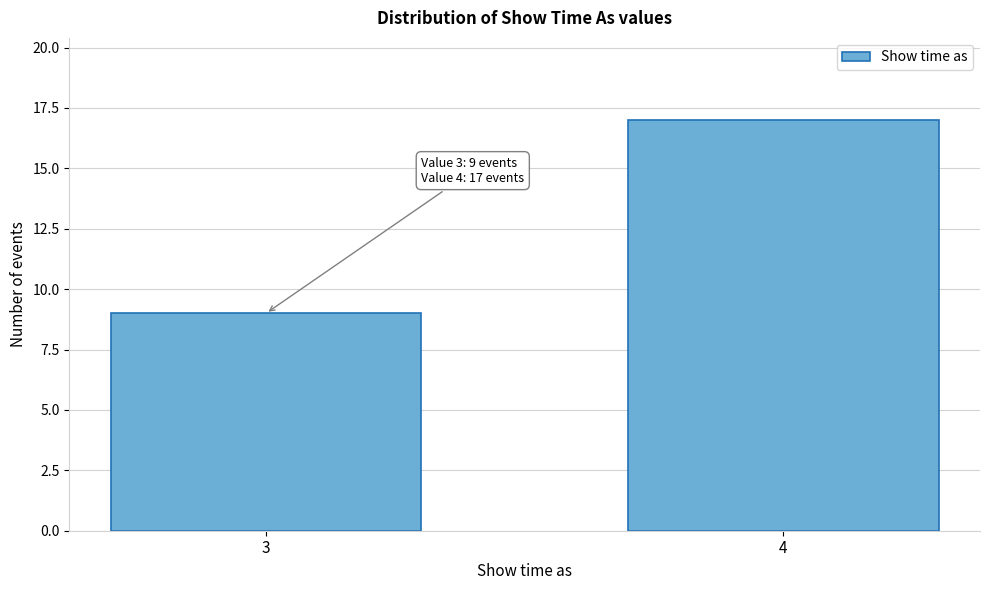

Reading left to right, transcribe all the data shown in this chart.

9	17